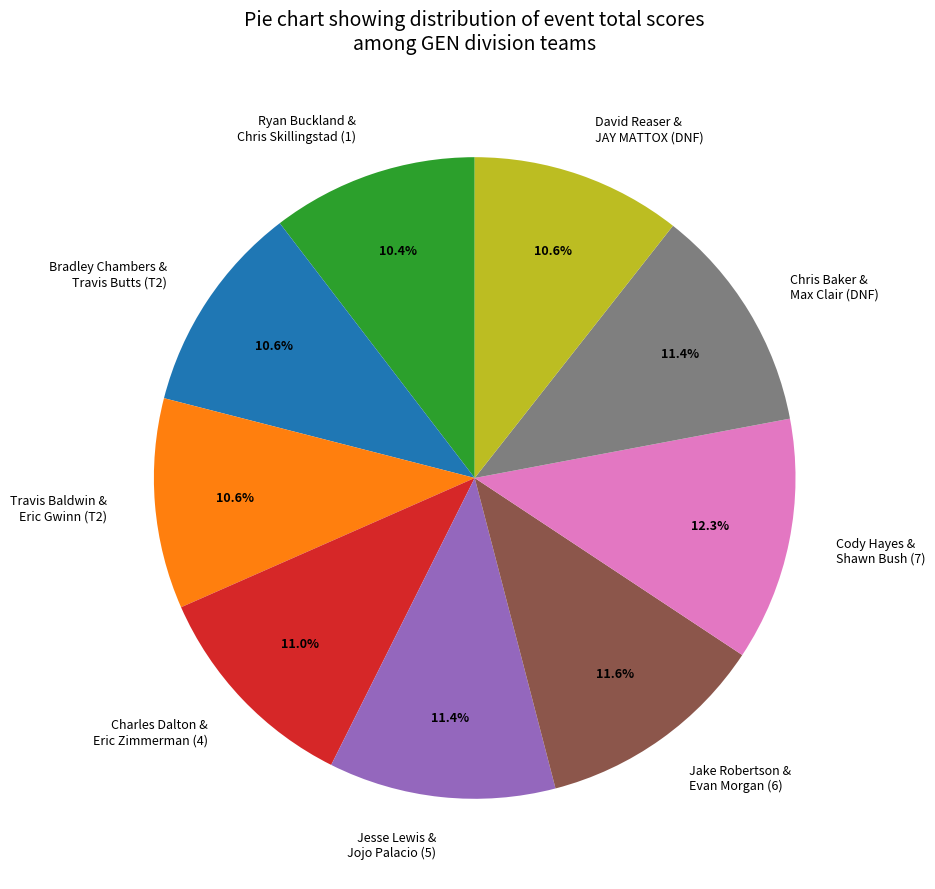

Combined, what portion of the pie is Cody Hayes & Shawn Bush (7) and Chris Baker & Max Clair (DNF)?

23.7%